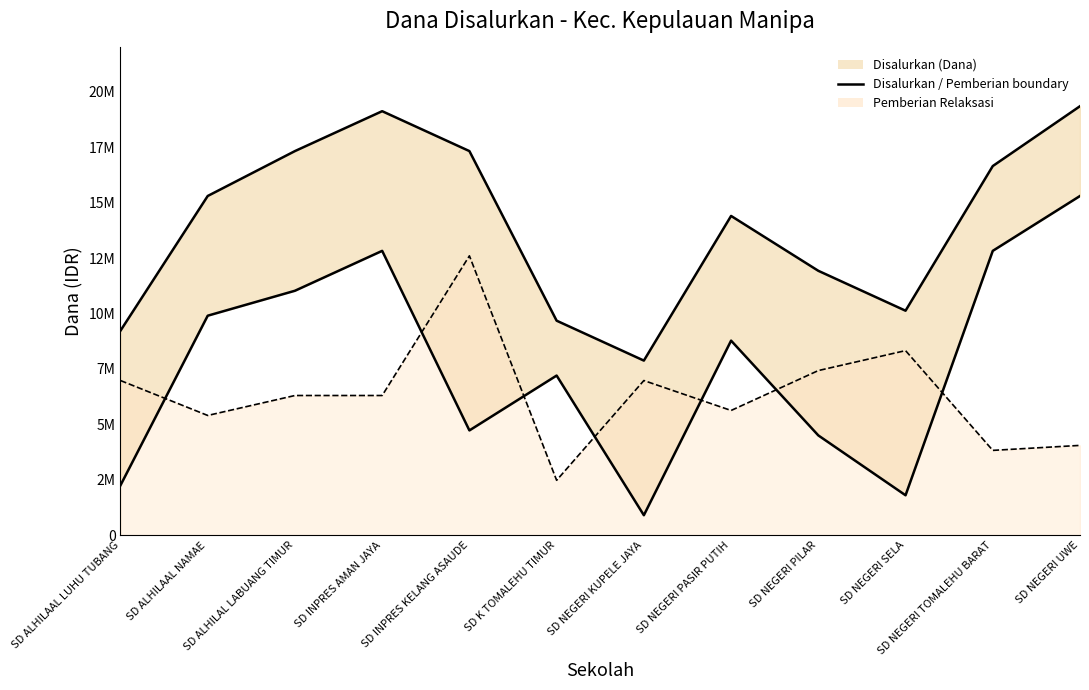

What is the maximum value for Disalurkan (Dana) line?

19350000